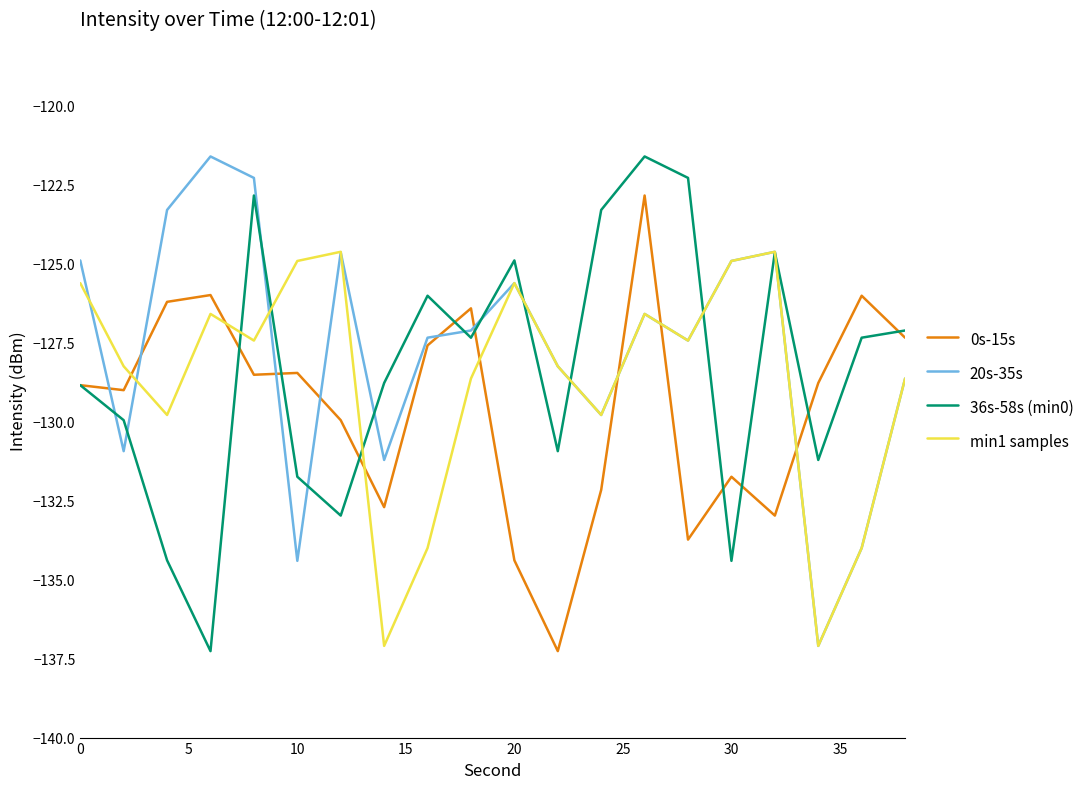

What is the greatest value displayed?

-121.6